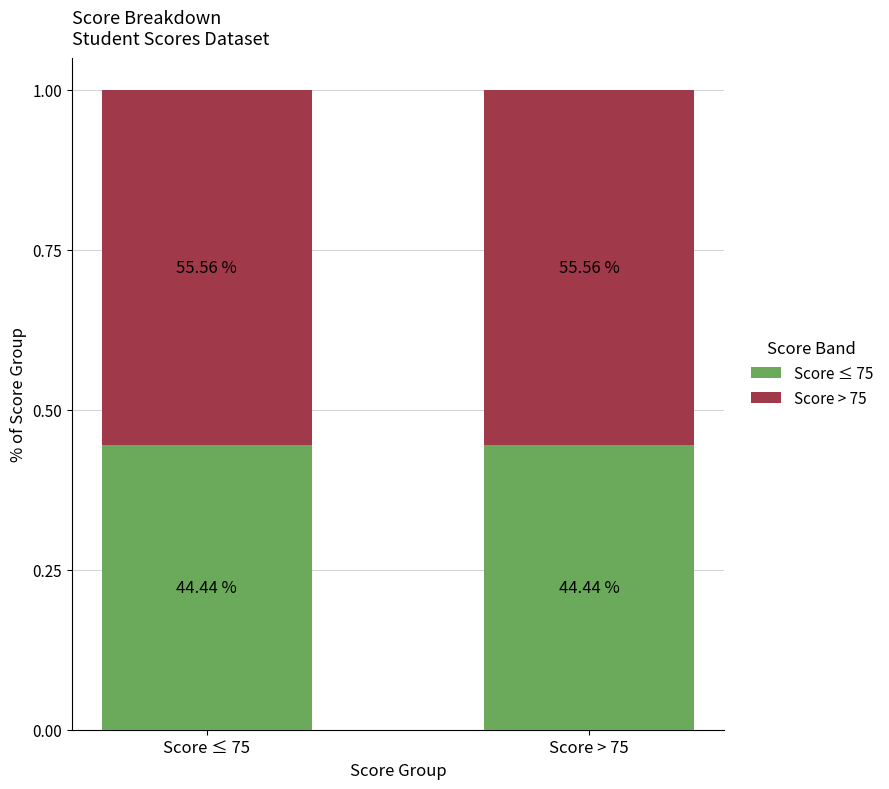

Are the bars grouped side by side (vs. stacked)?

No